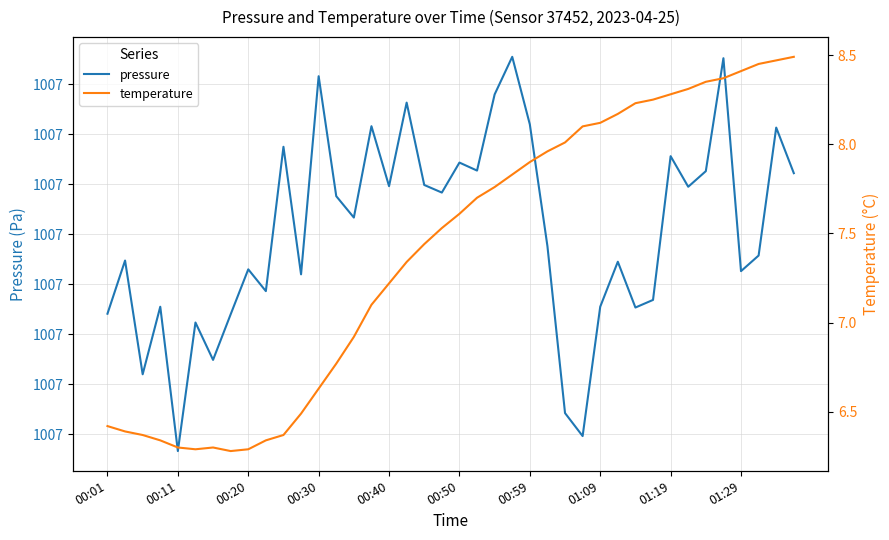

What is the approximate value of pressure at 35?

100731.3